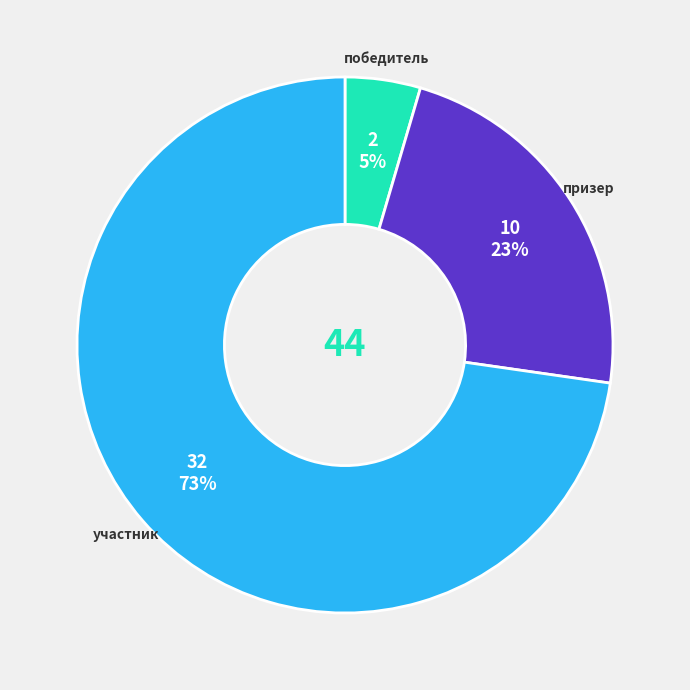

What is the largest slice in the pie chart?

участник